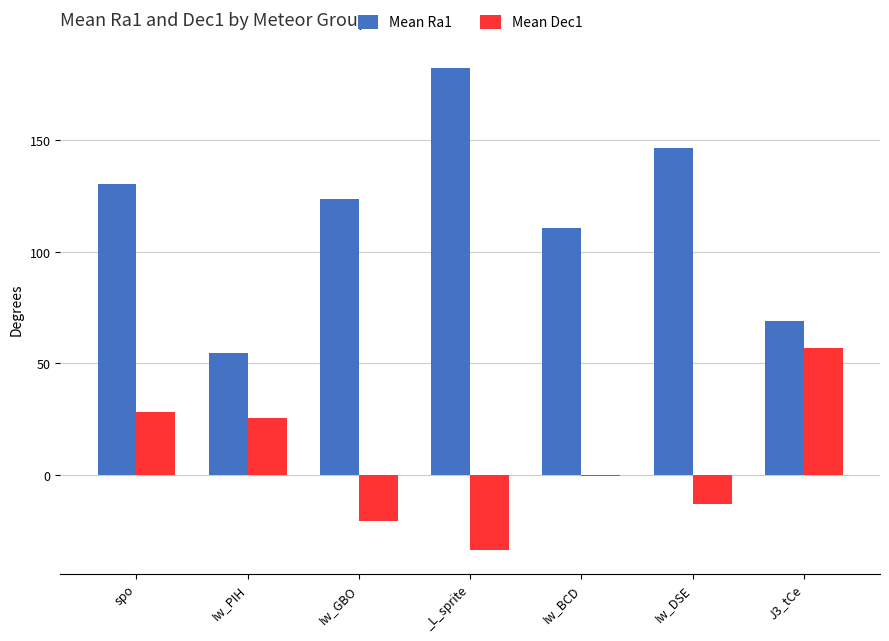

What is the maximum value shown in the chart?

182.0